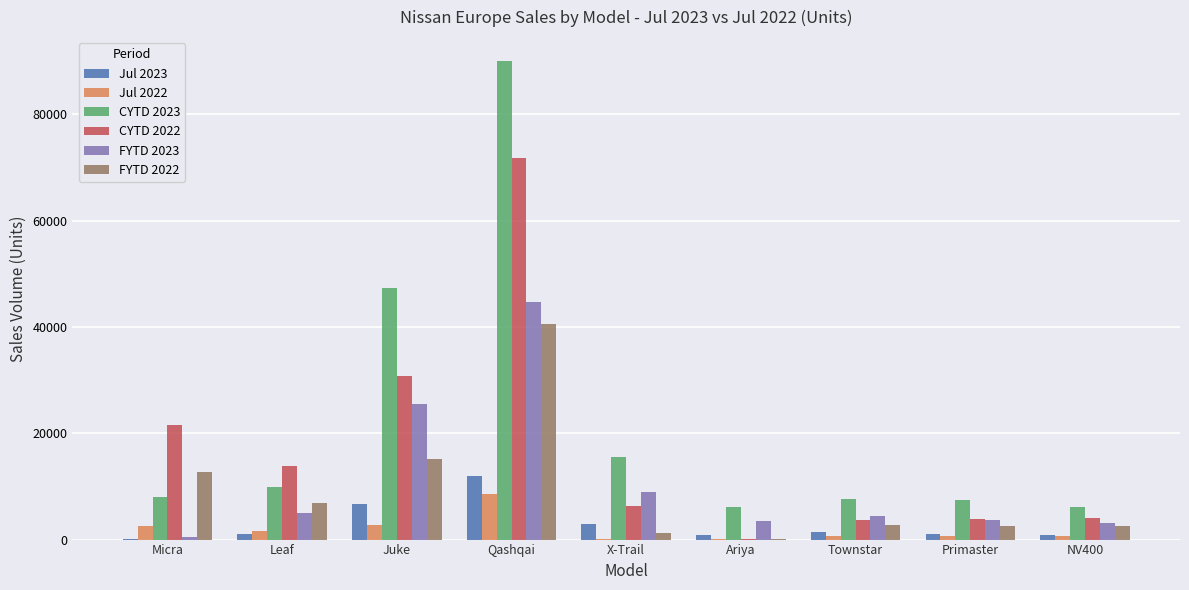

At which label does Jul 2022 reach its peak?

Qashqai